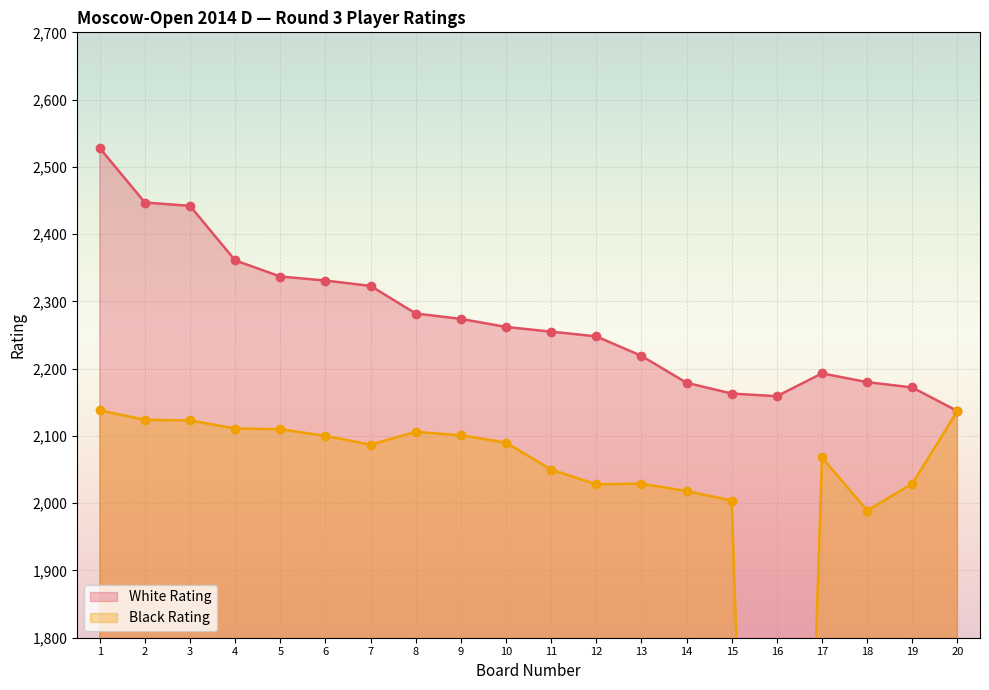

Is the value of Black Rating at 6 greater than the value of White Rating at 20?

No